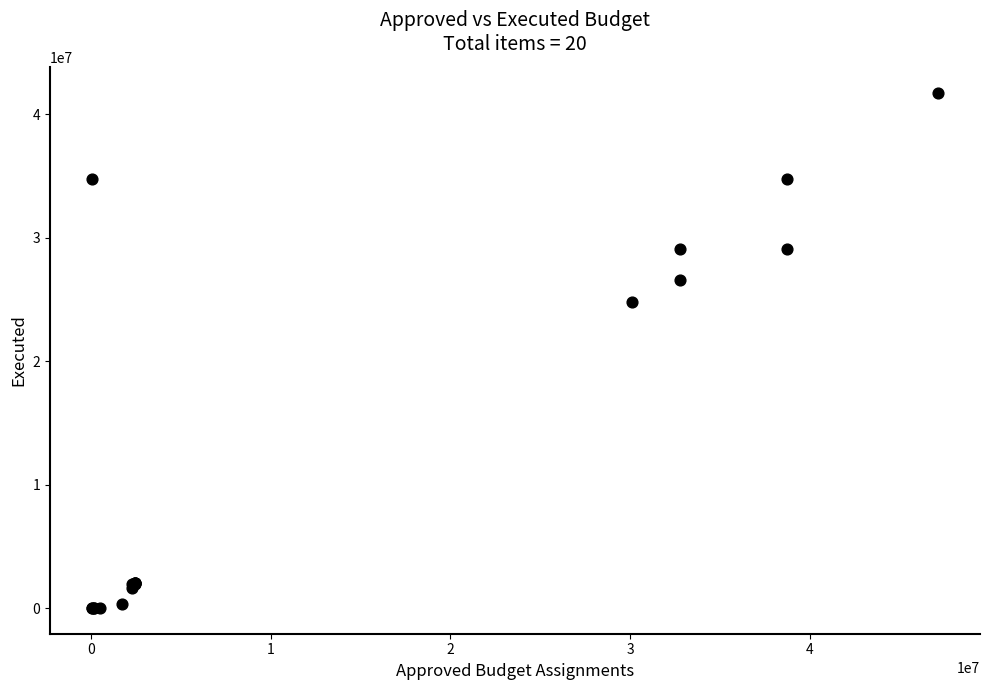

What Y value in the scatter plot is closest to 20878909?

24815879.6